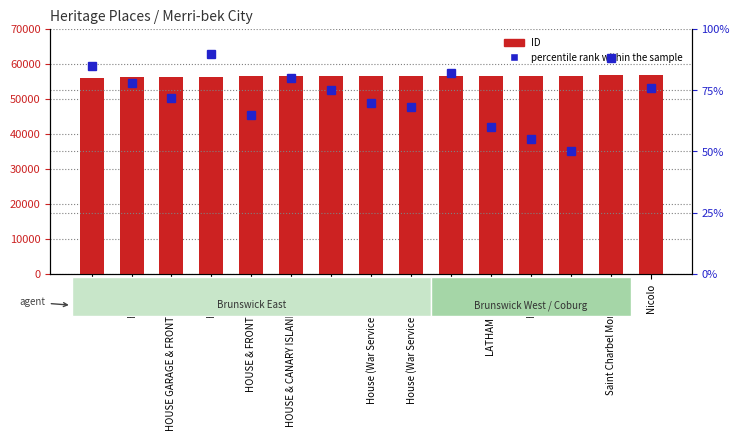

Which series has the widest spread of values?

ID